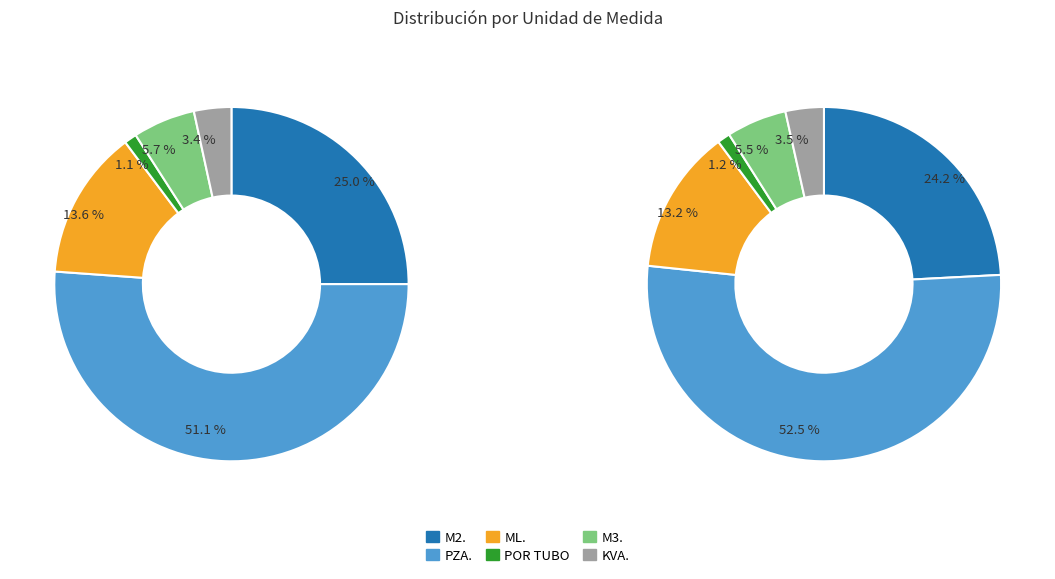

Between M3. and KVA., which is larger?

M3.